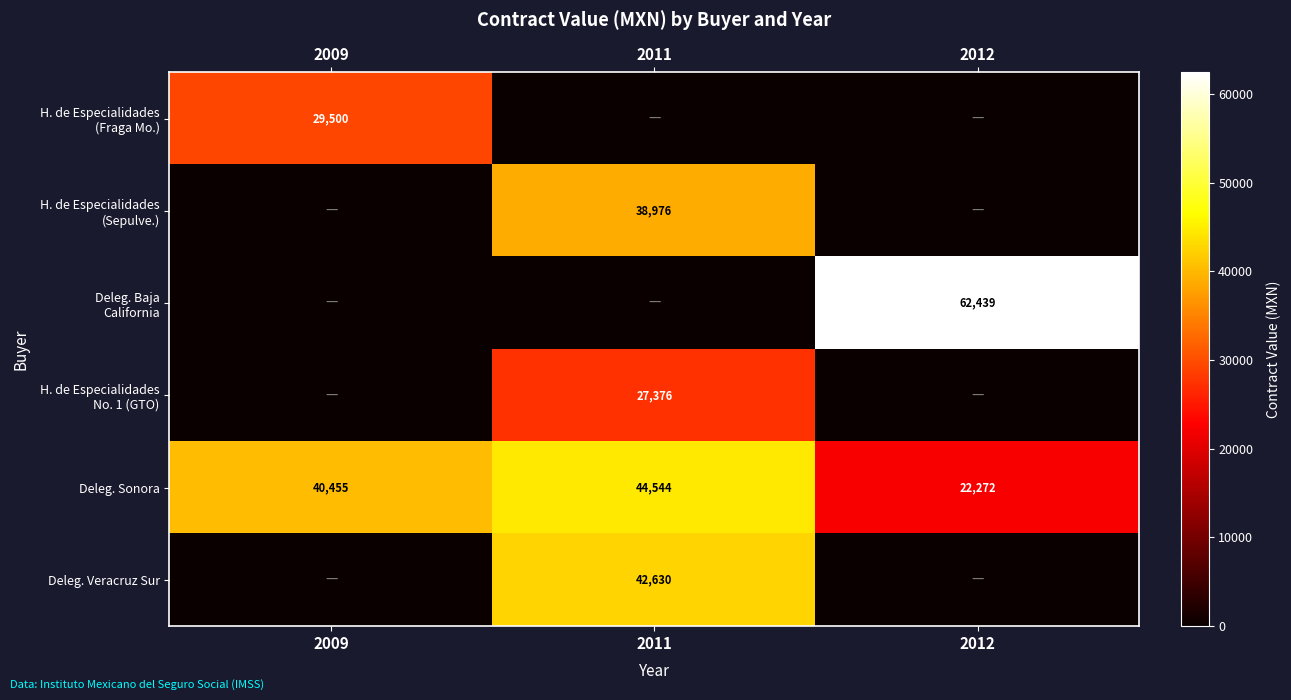

At which label is Deleg. Sonora closest to 33408?

2009